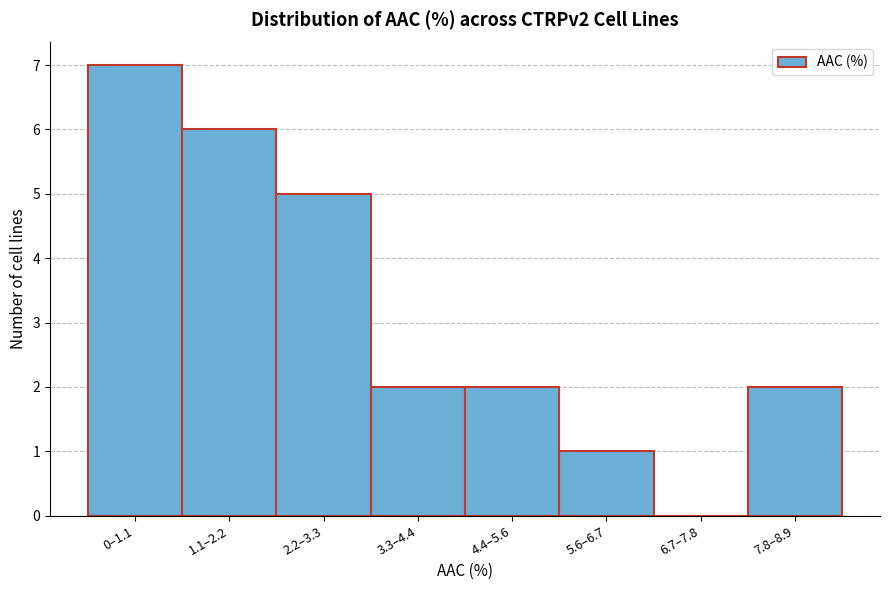

Reading right to left, what are all the values shown in this chart?

7.8–8.9=2	6.7–7.8=0	5.6–6.7=1	4.4–5.6=2	3.3–4.4=2	2.2–3.3=5	1.1–2.2=6	0–1.1=7